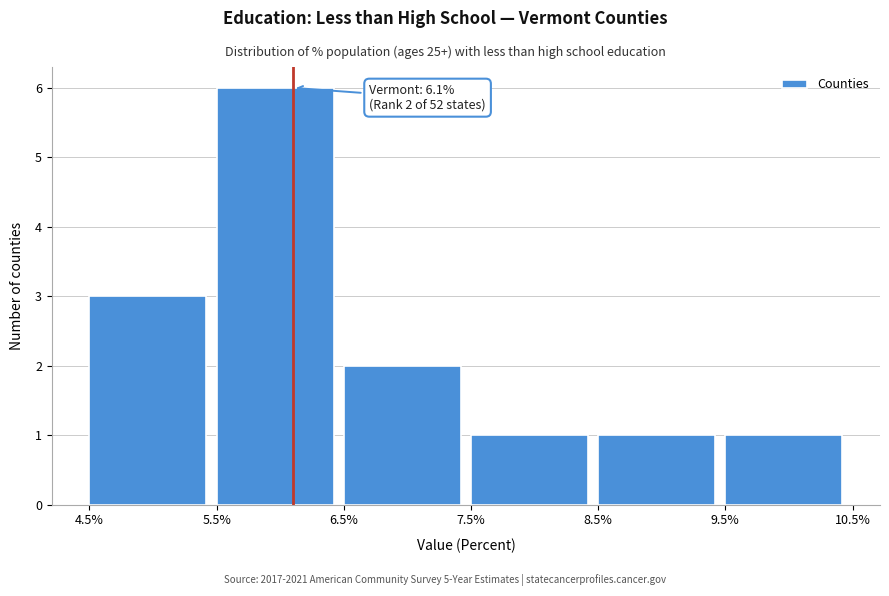

Over which range of the x-axis is the bar tallest?

5.5% to 6.5%